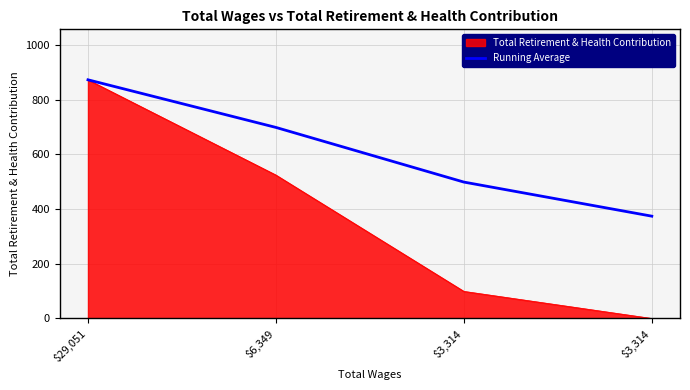

How many categories are shown in the chart?

4